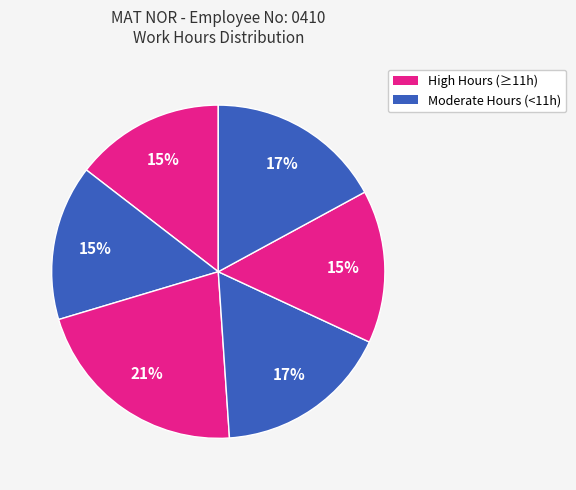

How many slices are in this pie chart?

6